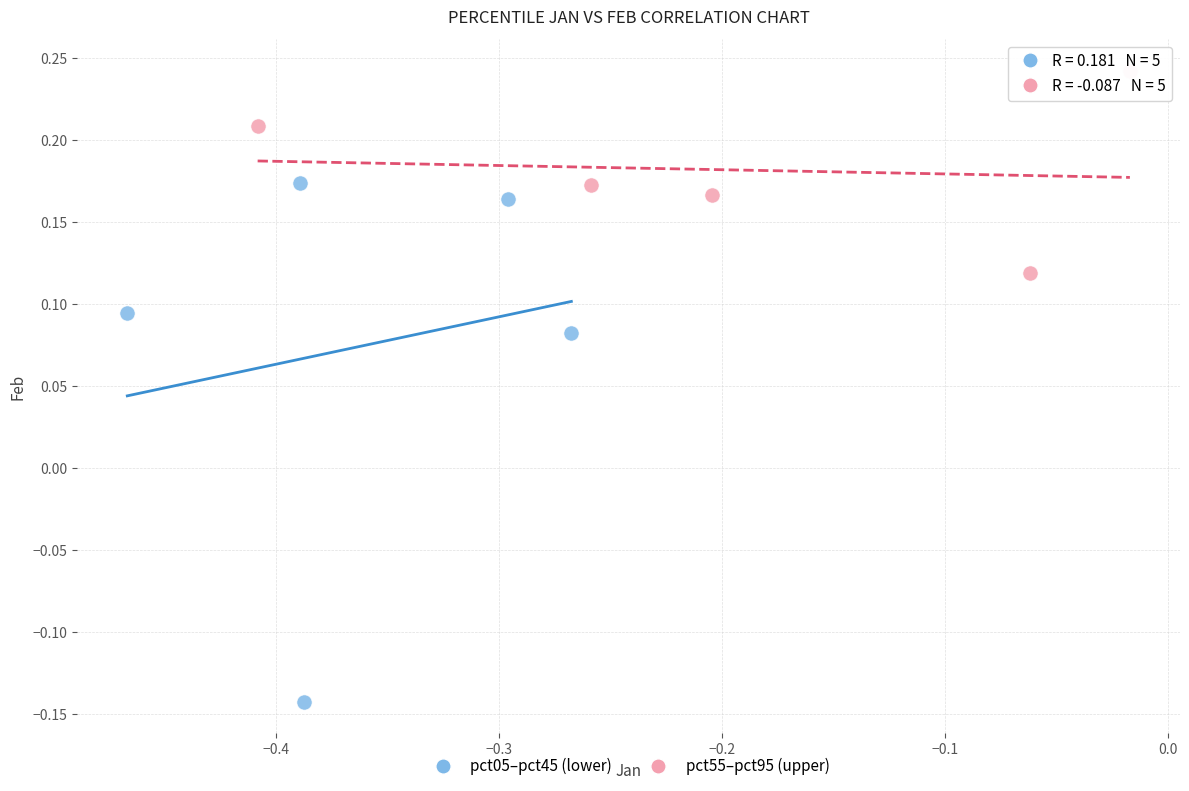

Which series has the largest Y range (max minus min)?

pct05–pct45 (lower)